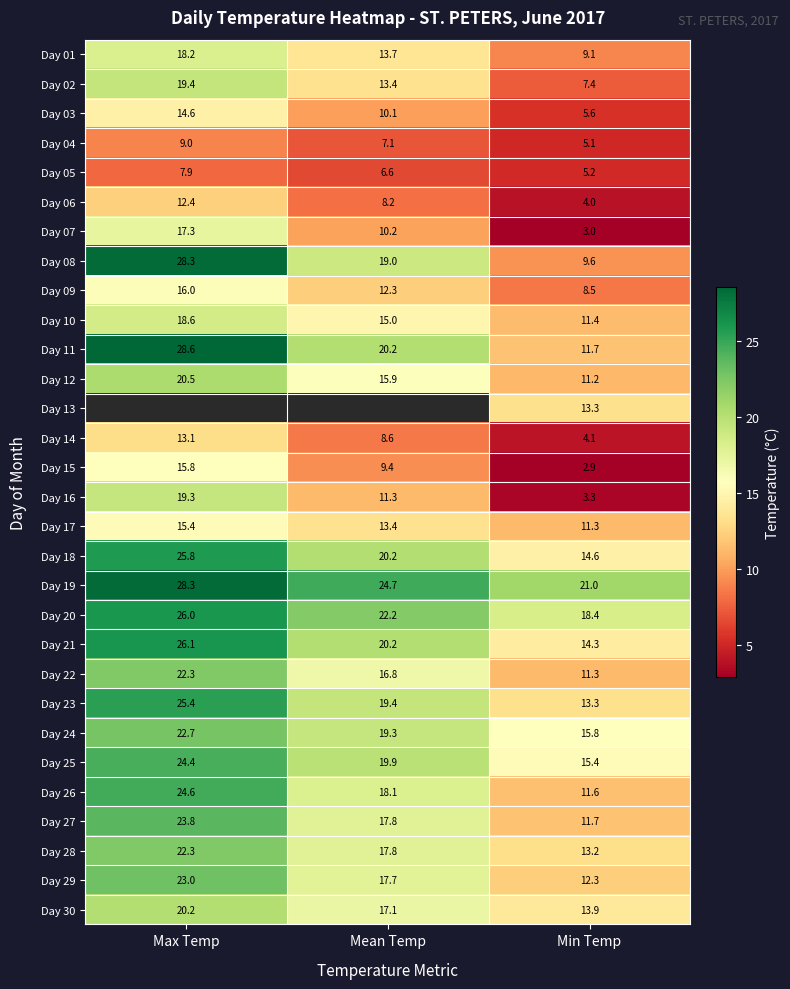

At which label does Day 15 reach its minimum?

Min Temp